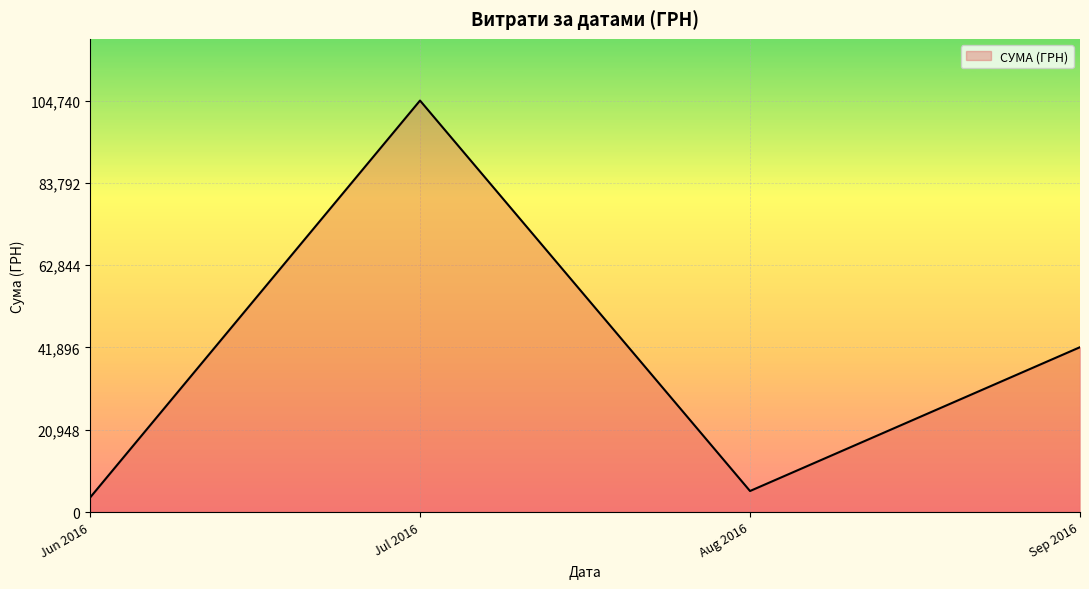

Is it true that the value at Sep 2016 is 57357.0?

False